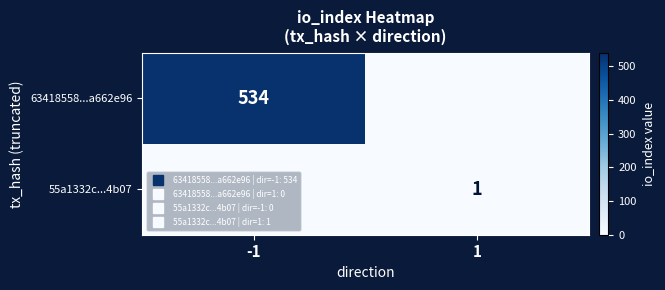

Rank the categories by 63418558...a662e96 value from lowest to highest.

1, -1